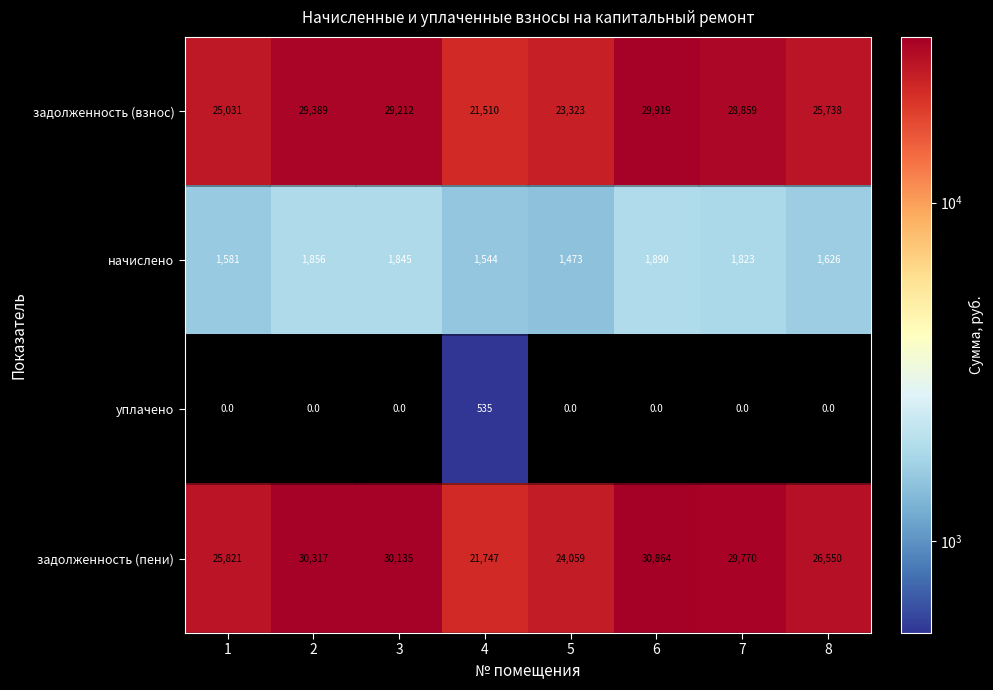

What is the spread (max minus min) of values at 7?

29770